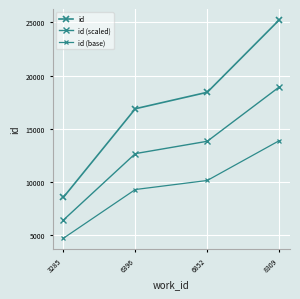

Where is id (scaled) nearest to the value 12667?

6396